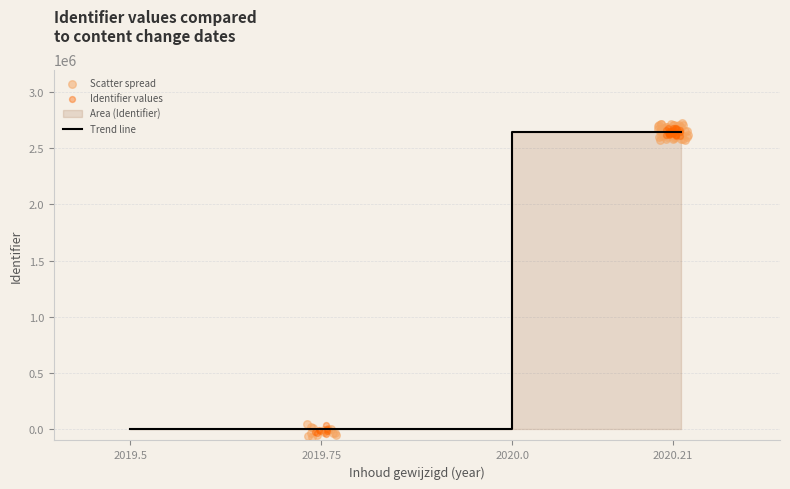

Approximately how many times larger is the value at 2020-03-17 compared to 2020-03-17?

1.0